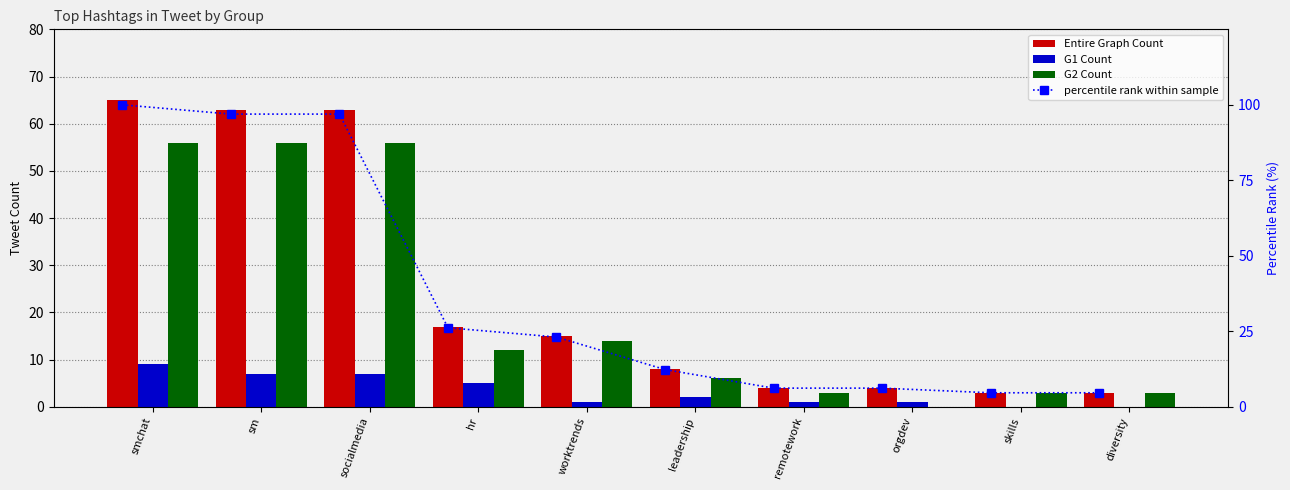

Reading left to right, what are all the values shown in this chart?

Entire Graph Count: 65.0	63.0	63.0	17.0	15.0	8.0	4.0	4.0	3.0	3.0
G1 Count: 9.0	7.0	7.0	5.0	1.0	2.0	1.0	1.0	0.0	0.0
G2 Count: 56.0	56.0	56.0	12.0	14.0	6.0	3.0	0.0	3.0	3.0
percentile rank within sample: 100.0	96.9	96.9	26.2	23.1	12.3	6.2	6.2	4.6	4.6